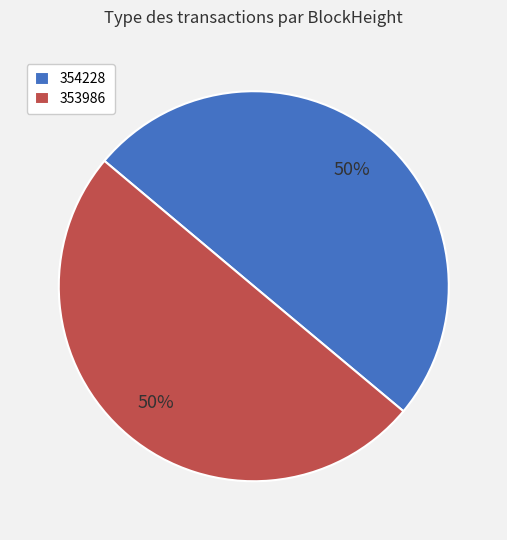

Count the number of slices in the pie.

2